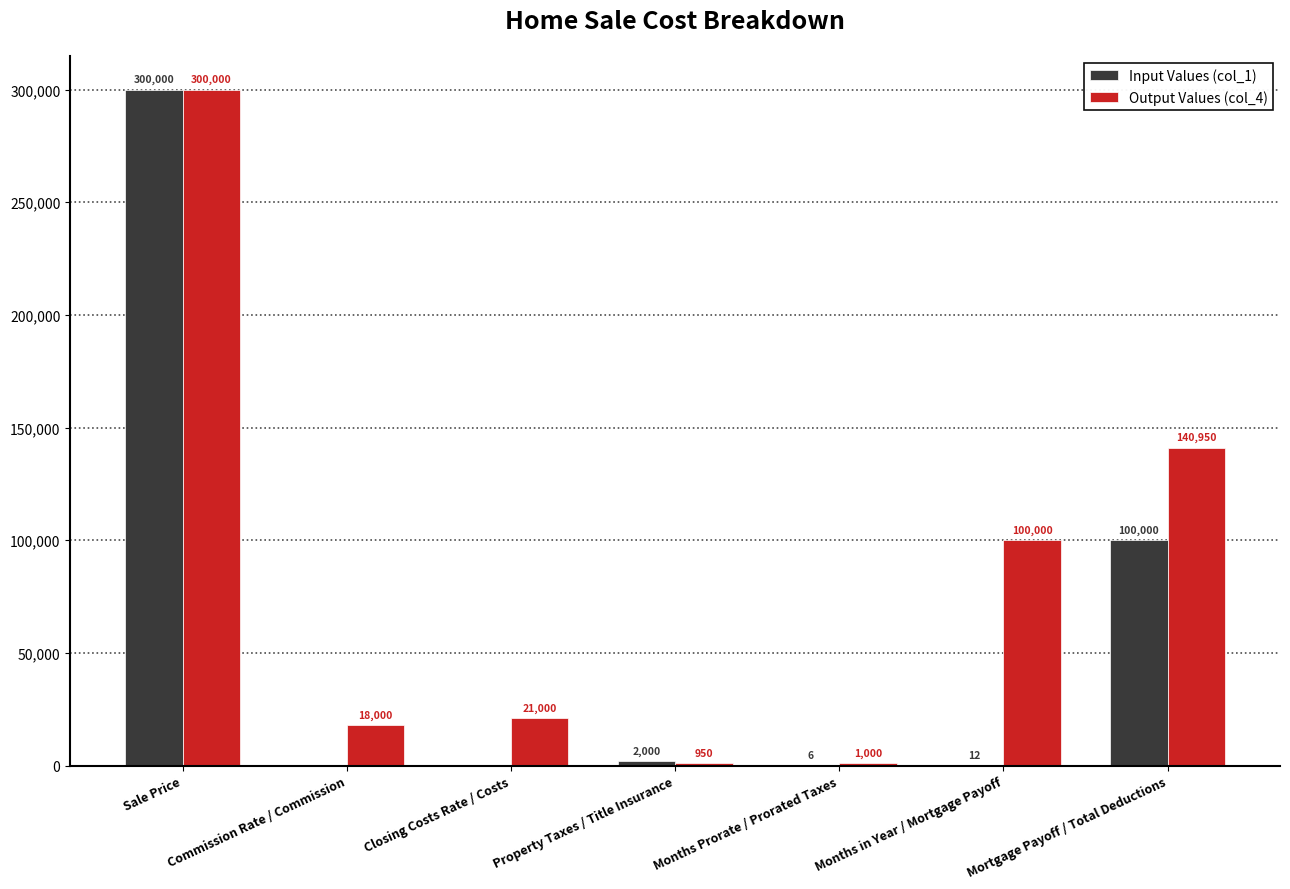

What is the sum of all Input Values (col_1) values?

402018.1